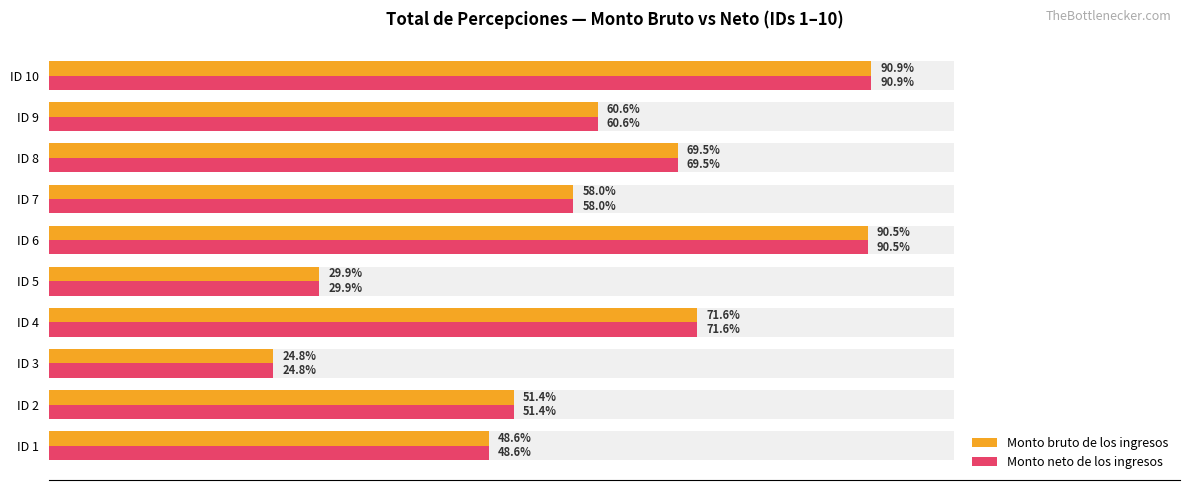

At how many categories does at least one series exceed 30873?

8